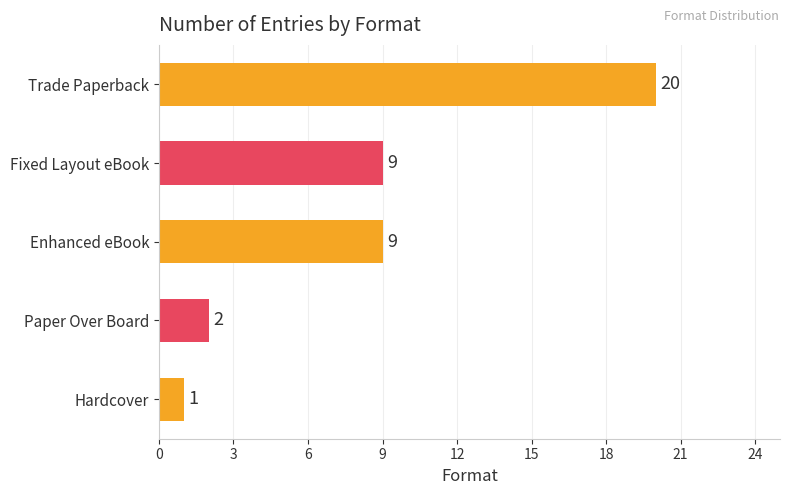

What is the value of the 5th bar from the top?

1